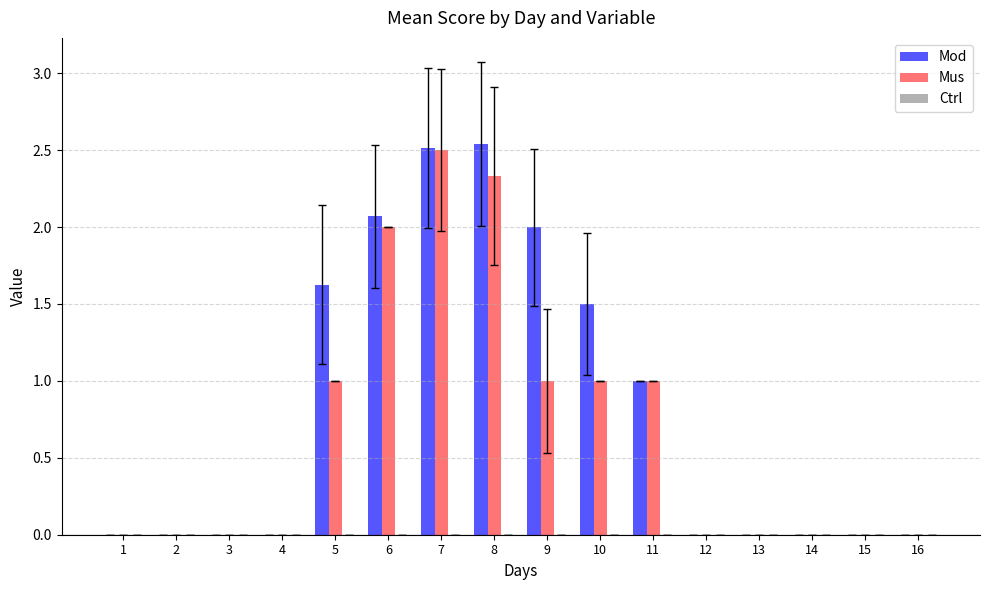

Which series changed the most between 8 and 12?

Mod